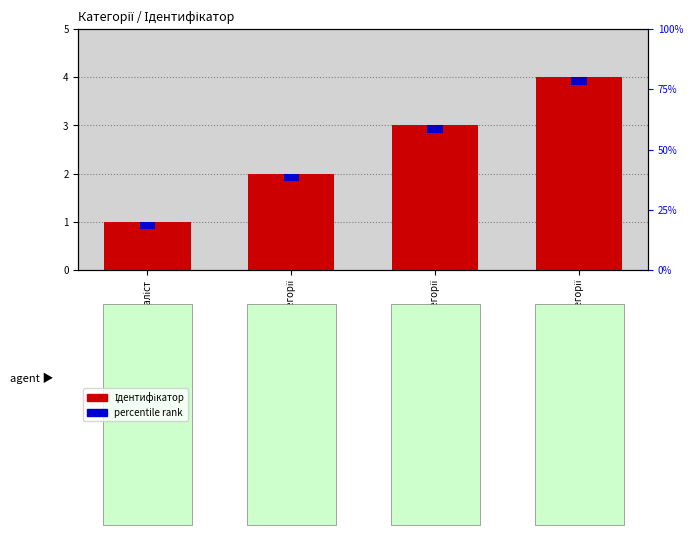

Which label corresponds to the smallest value in the chart?

Спеціаліст